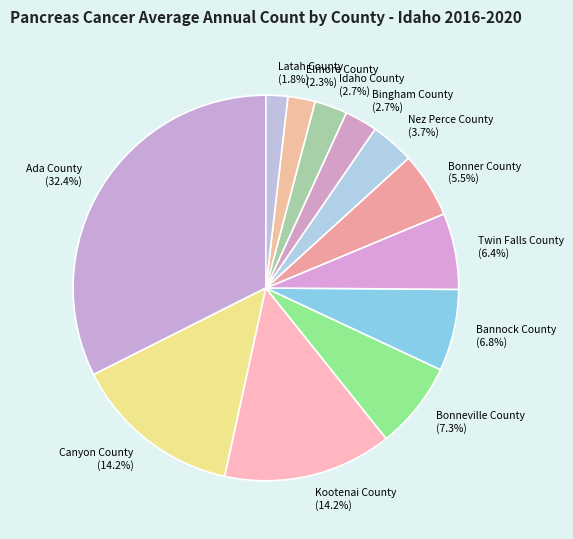

How much of the chart is everything except Bingham County?

97.3%